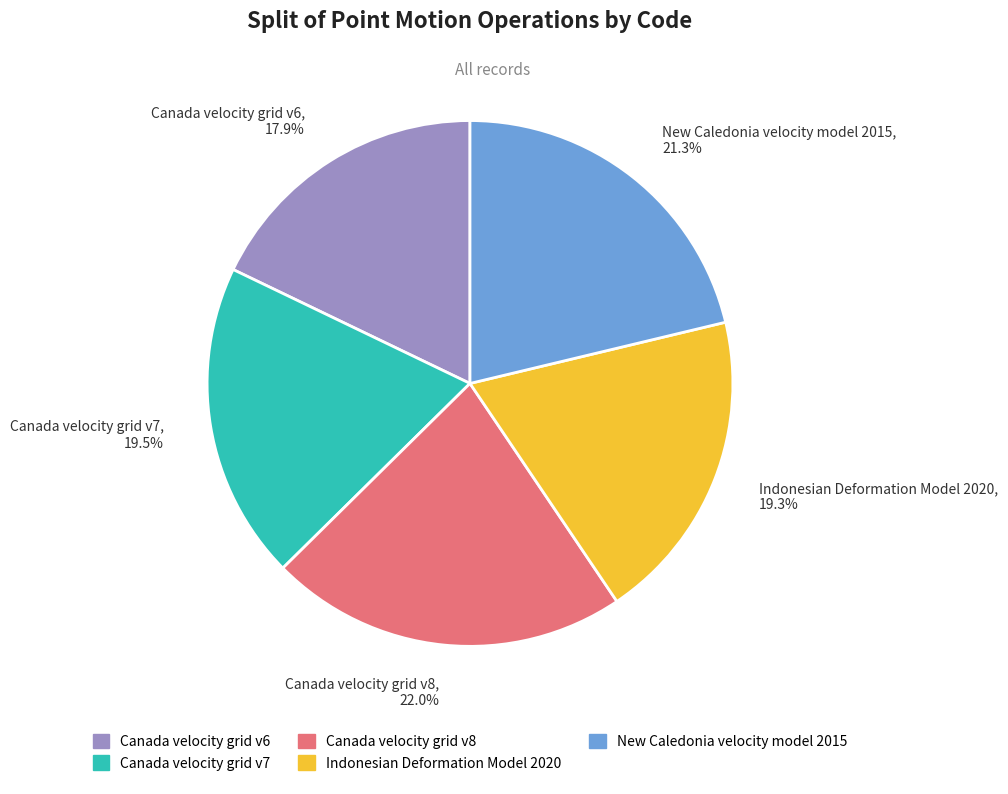

The Canada velocity grid v6 slice represents 6% of the pie. True or false?

False